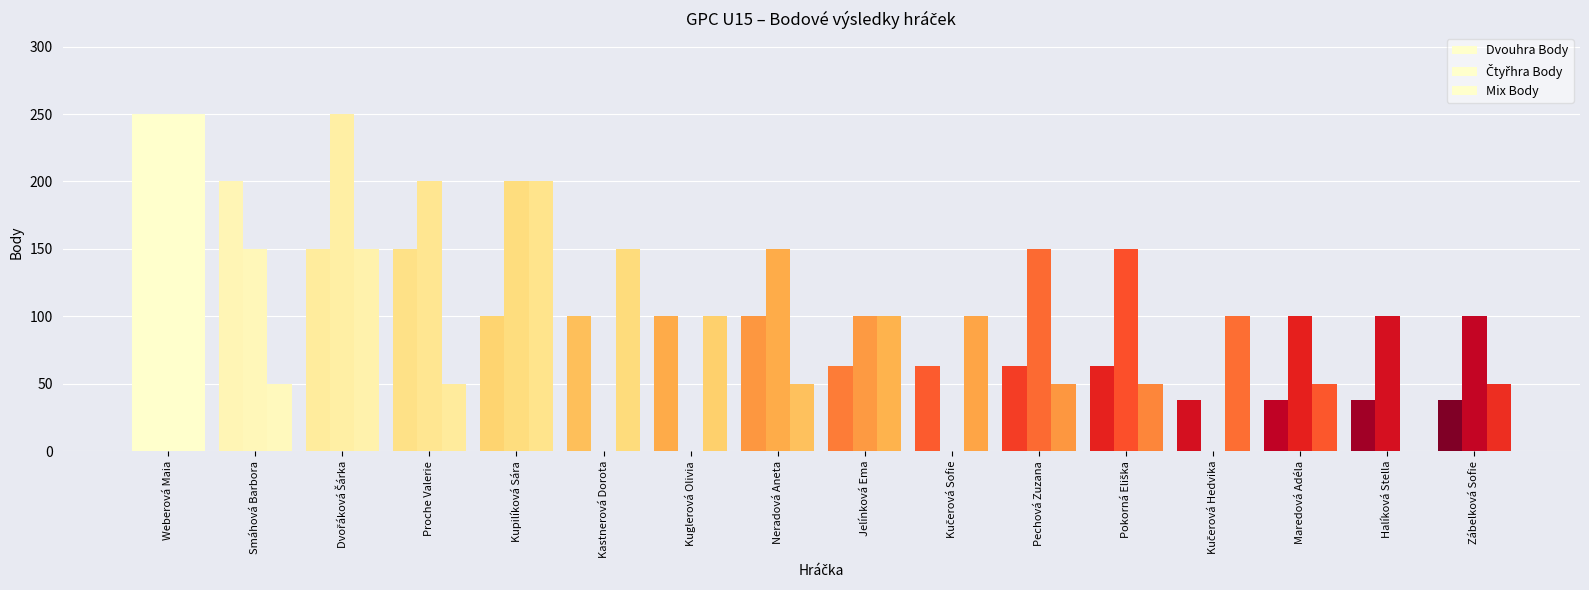

Are the bars grouped side by side (vs. stacked)?

Yes